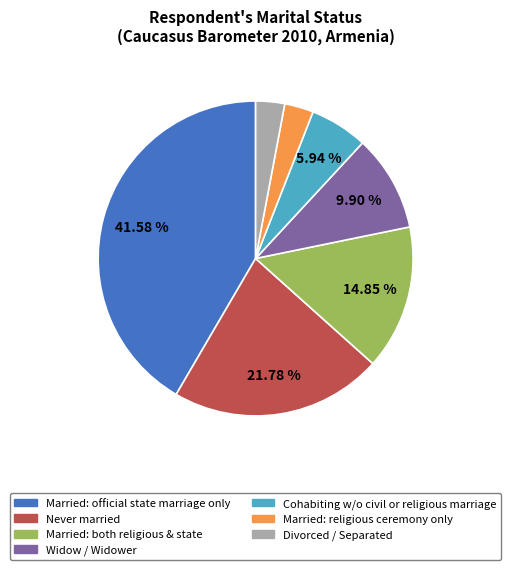

To the nearest percent, what is the average slice percentage?

14%